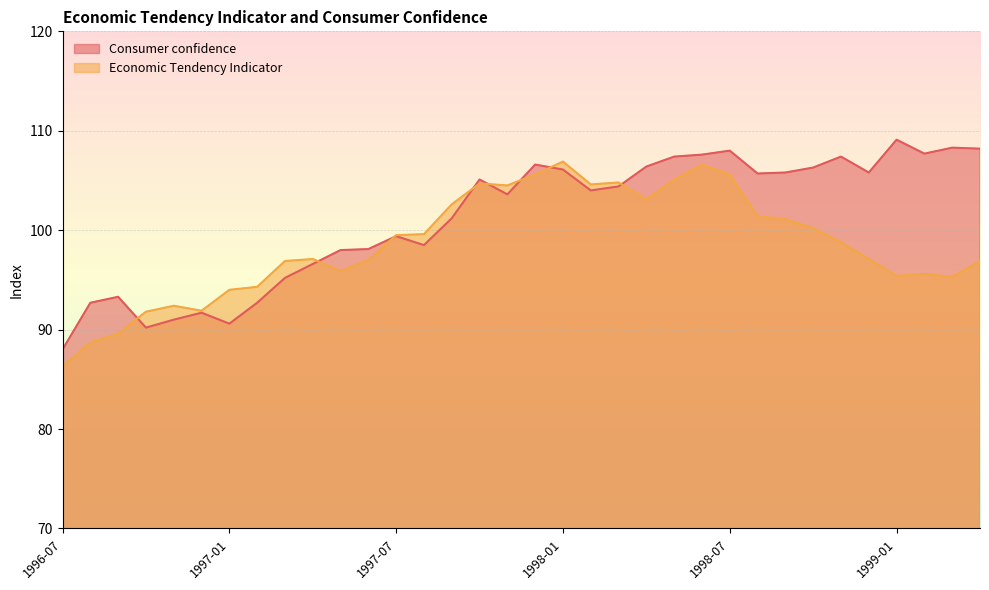

True or false: Economic Tendency Indicator has more than 1 points higher than both neighbors.

True